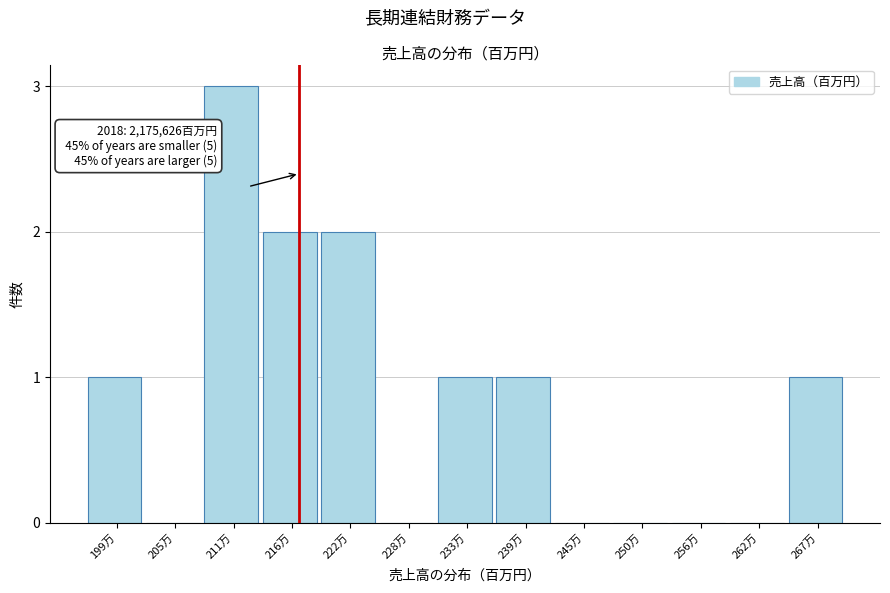

Reading left to right, extract all data points from this chart.

199万=1	205万=0	211万=3	216万=2	222万=2	228万=0	233万=1	239万=1	245万=0	250万=0	256万=0	262万=0	267万=1